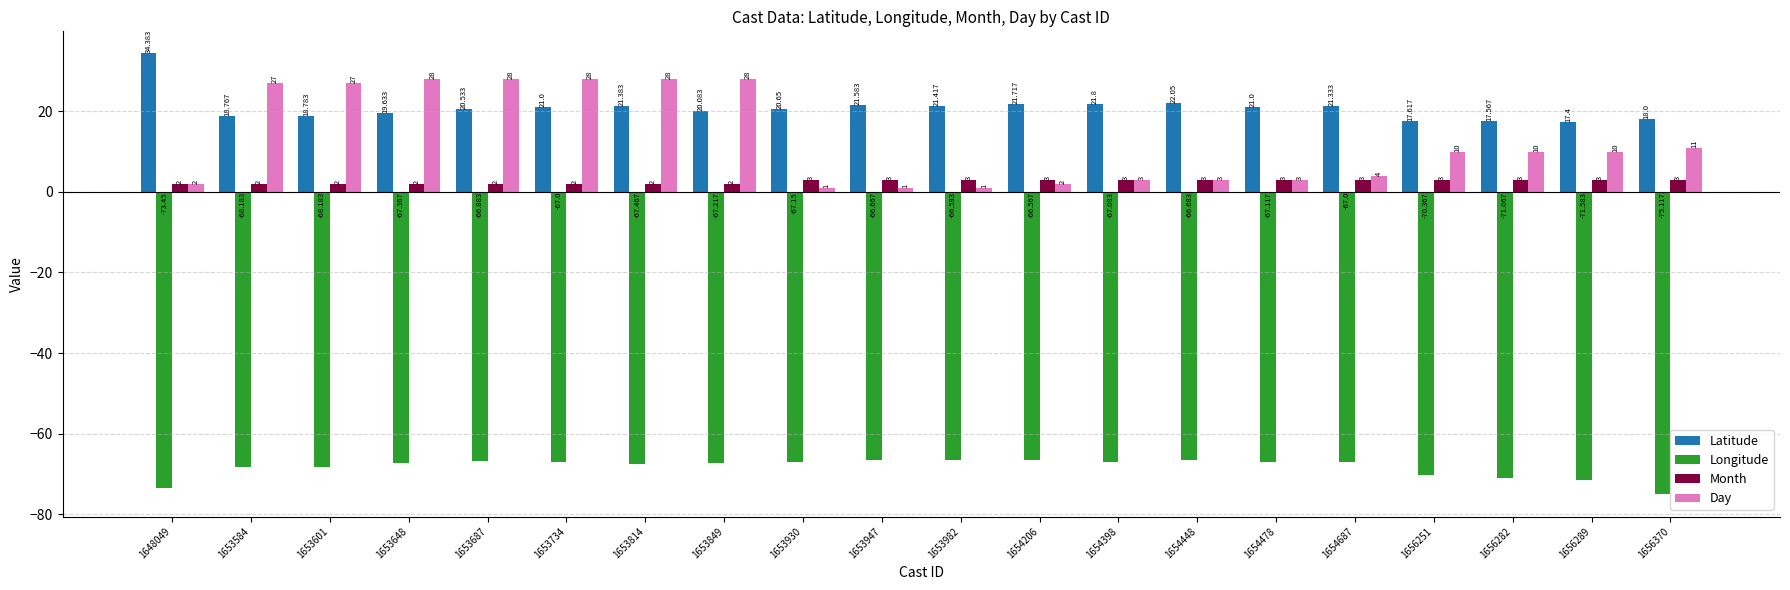

True or false: Latitude has a value of 20.5 at 1653687.

True